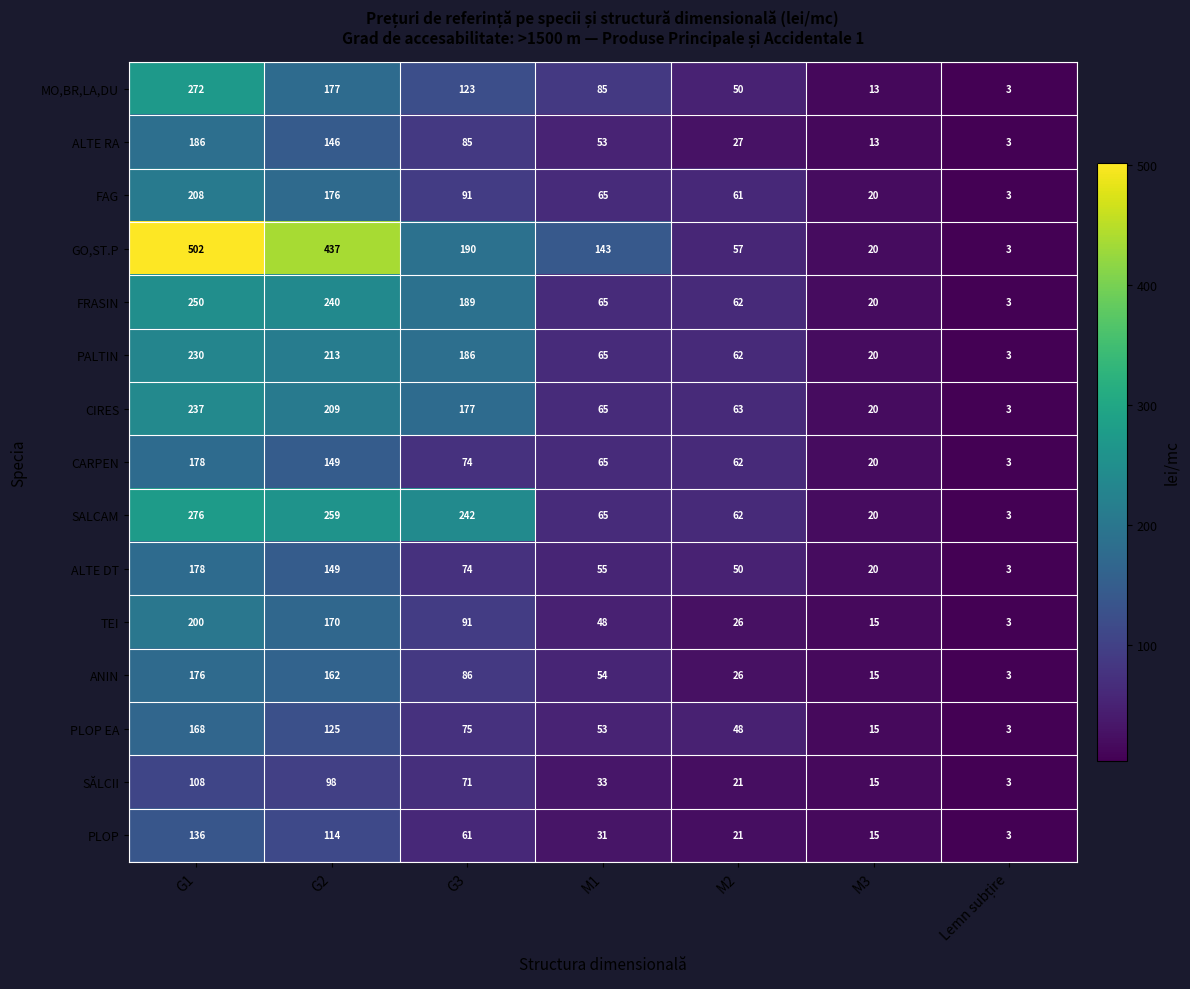

Which category has the highest value in the ALTE DT series?

G1